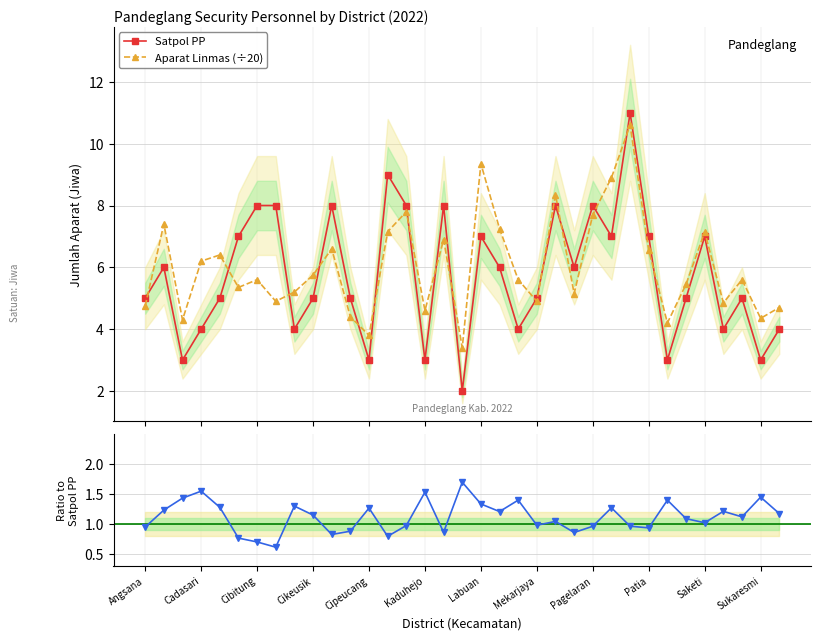

What is the maximum value for Satpol PP?

11.0